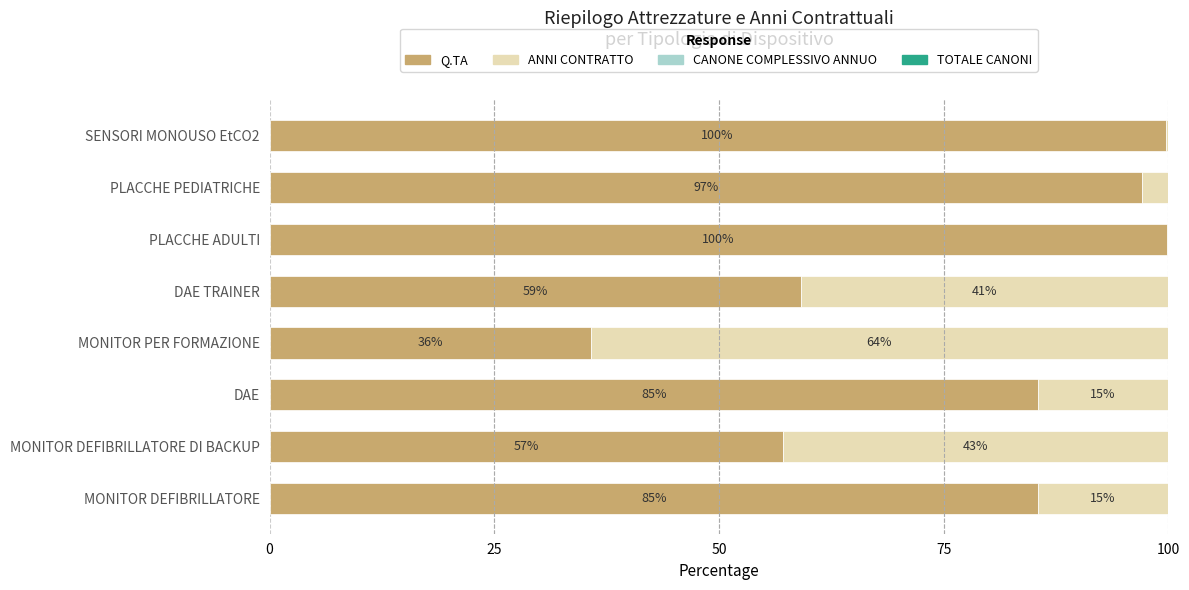

What is the maximum value for Q.TA?

99.8